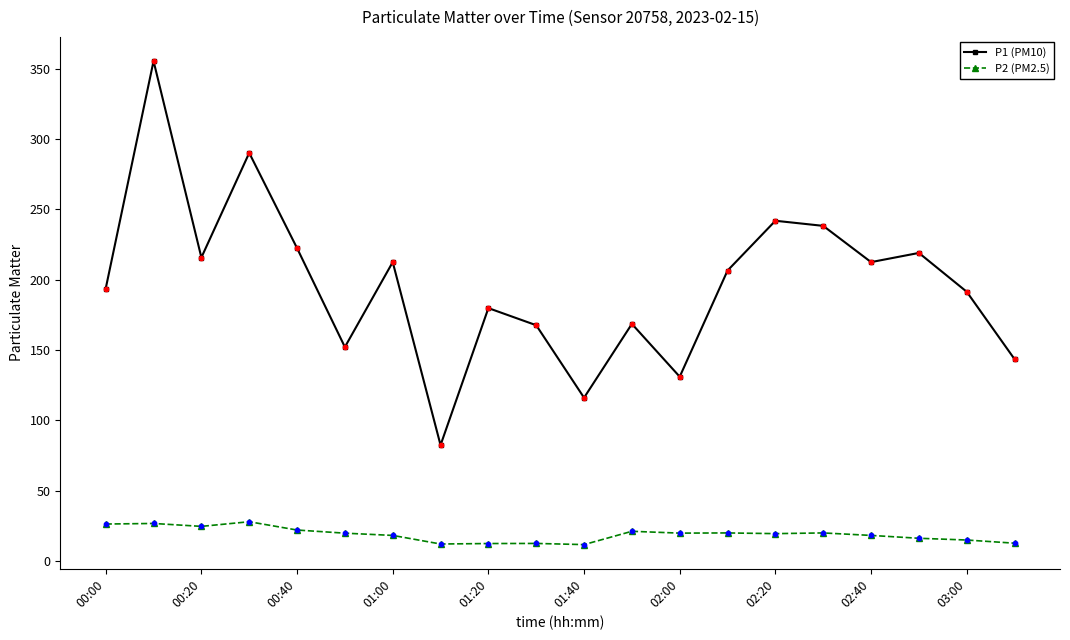

At how many categories does at least one series exceed 353?

1